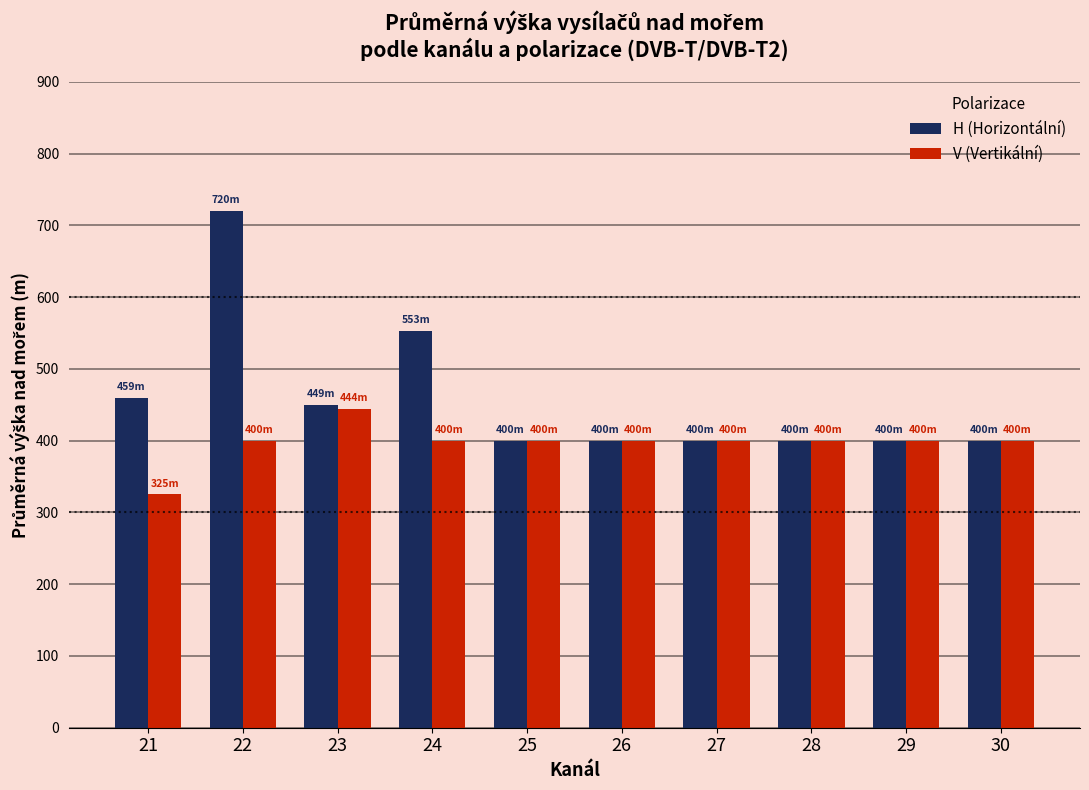

What is the value of the V (Vertikální) bar at the 4th from the left?

400.0